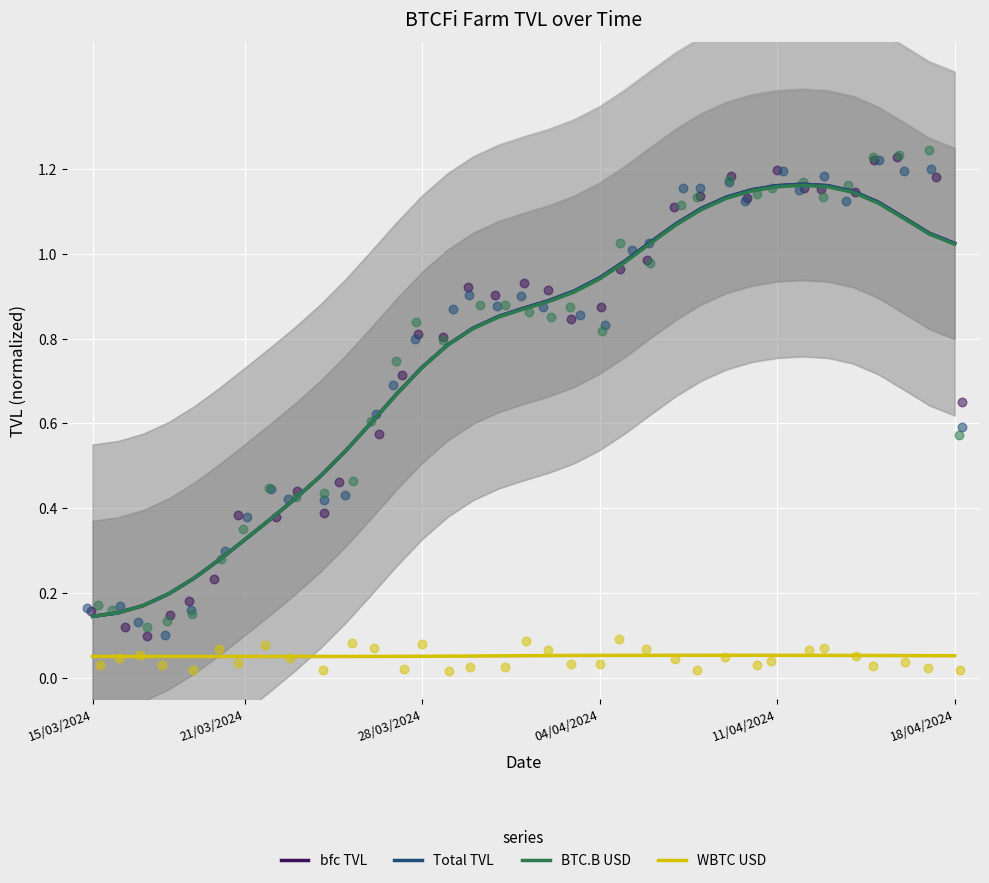

Which series has the largest total across all categories?

bfc TVL